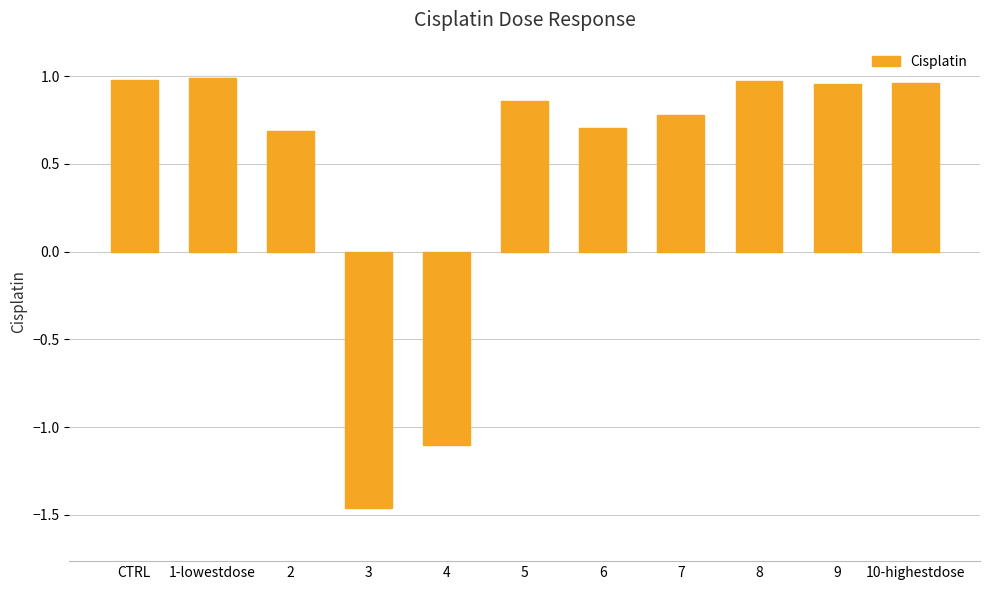

What is the average value?

0.5